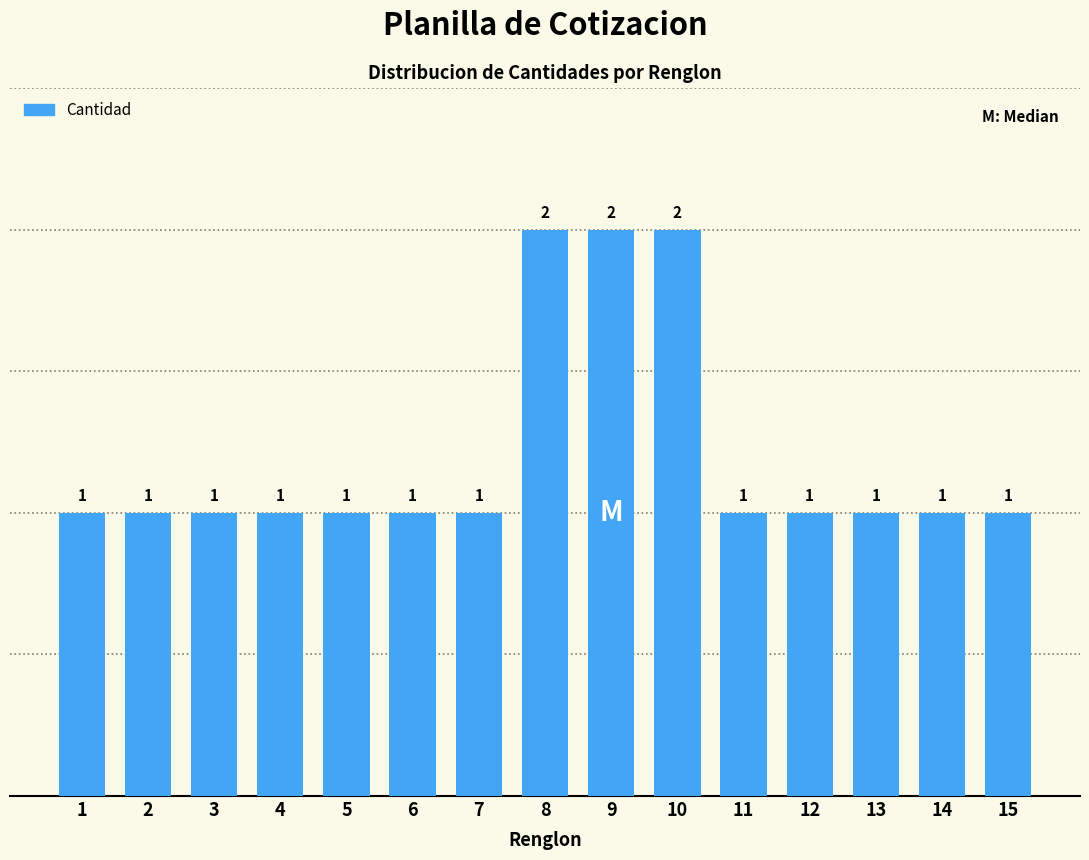

Reading right to left, extract all data points from this chart.

15=1	14=1	13=1	12=1	11=1	10=2	9=2	8=2	7=1	6=1	5=1	4=1	3=1	2=1	1=1